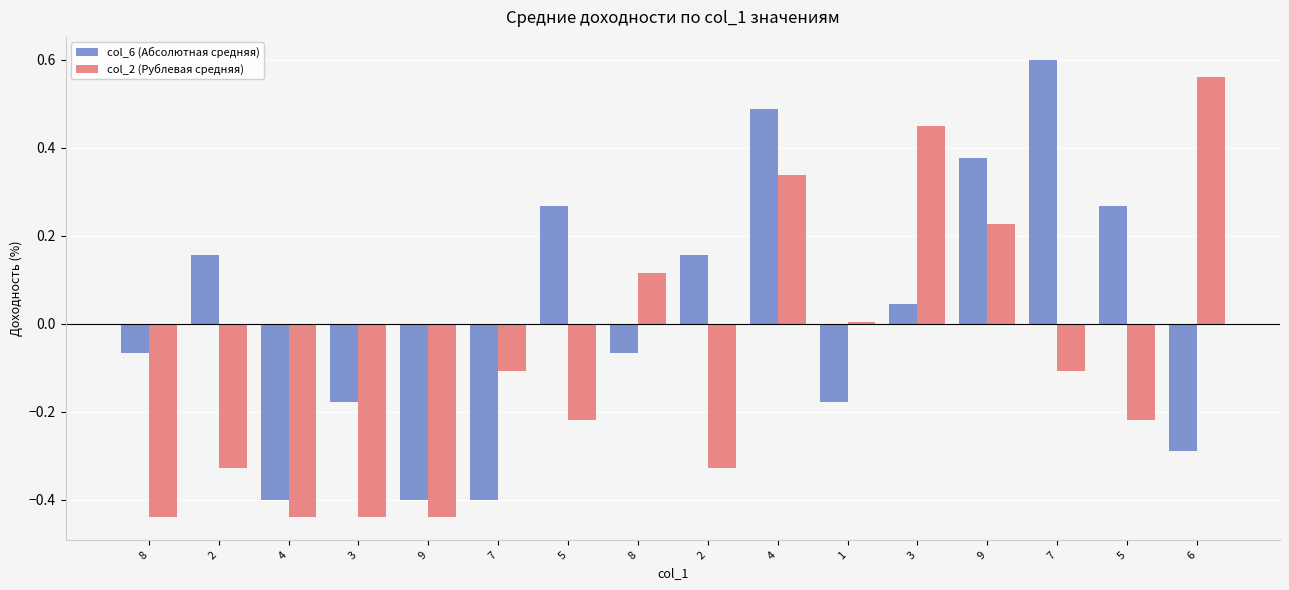

Does the chart contain stacked bars?

No